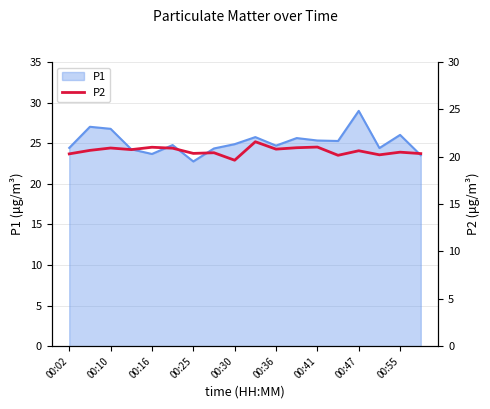

At which label does P1 reach its minimum?

00:25